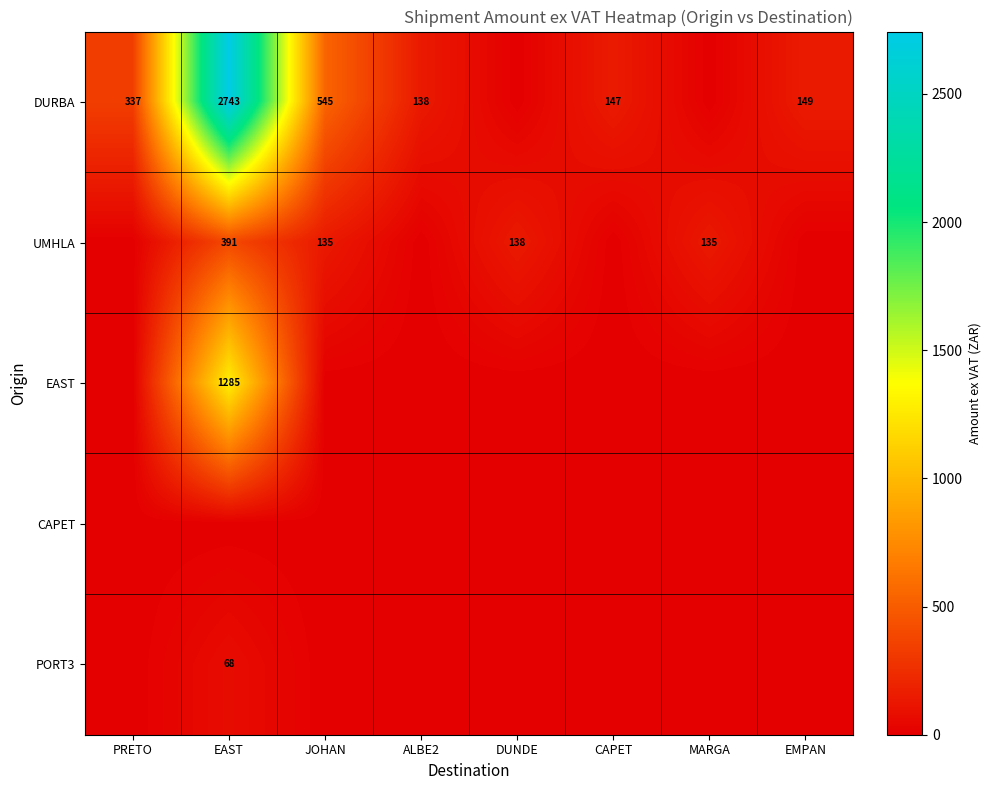

What is the total value across all series at ALBE2?

137.6